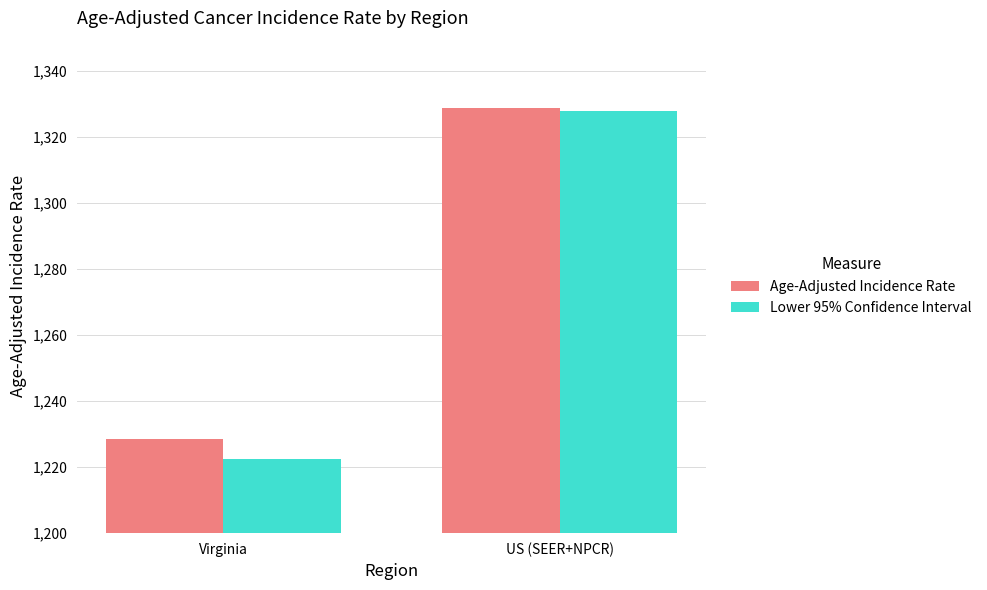

What is the sum of all Lower 95% Confidence Interval values?

2550.5